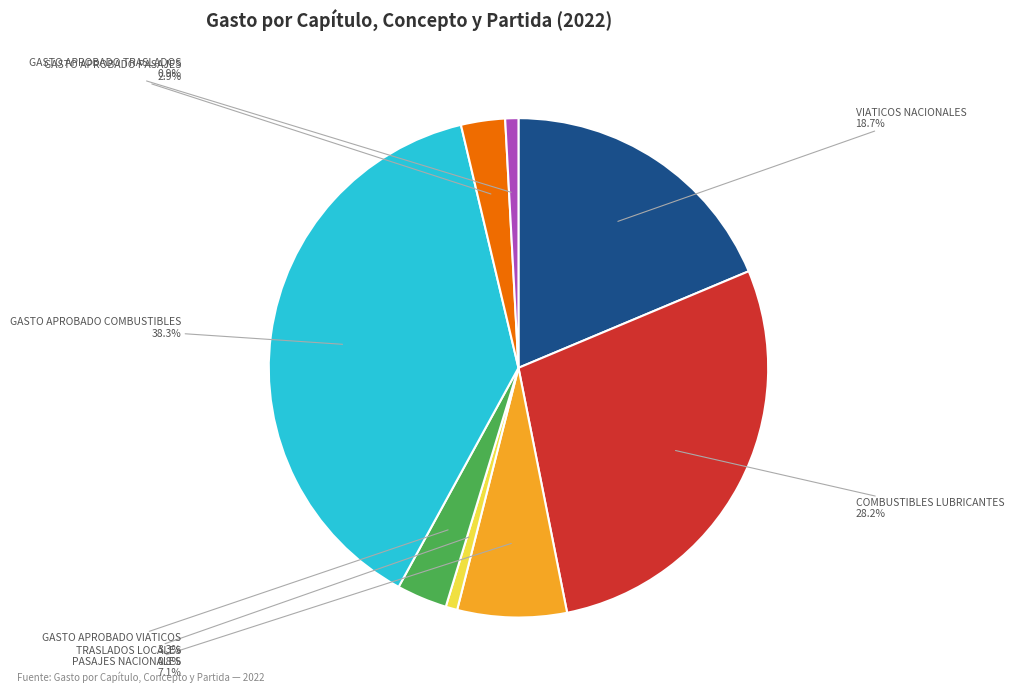

Approximately how many times larger is the value at COMBUSTIBLES LUBRICANTES compared to TRASLADOS LOCALES?

37.5